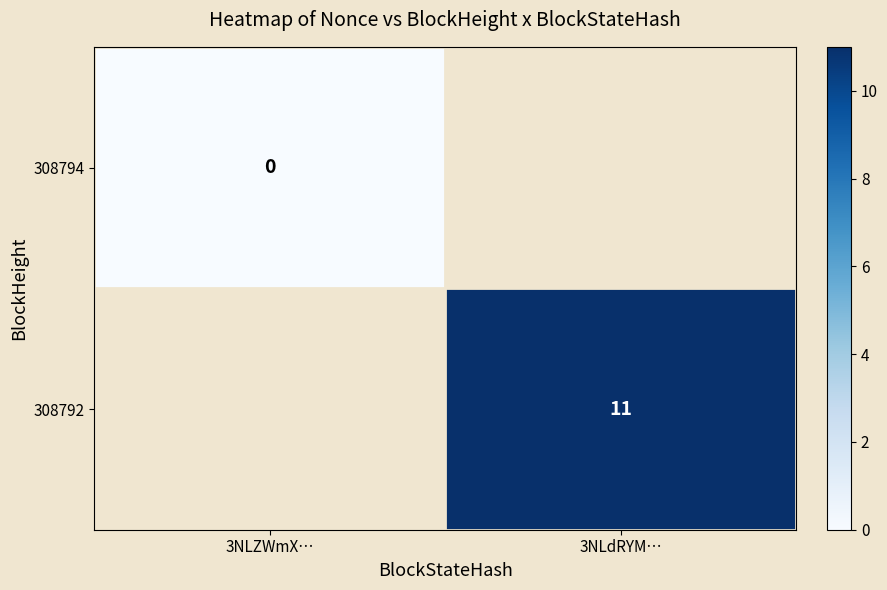

Is it true that 308792 equals 2 at 3NLdRYM…?

False